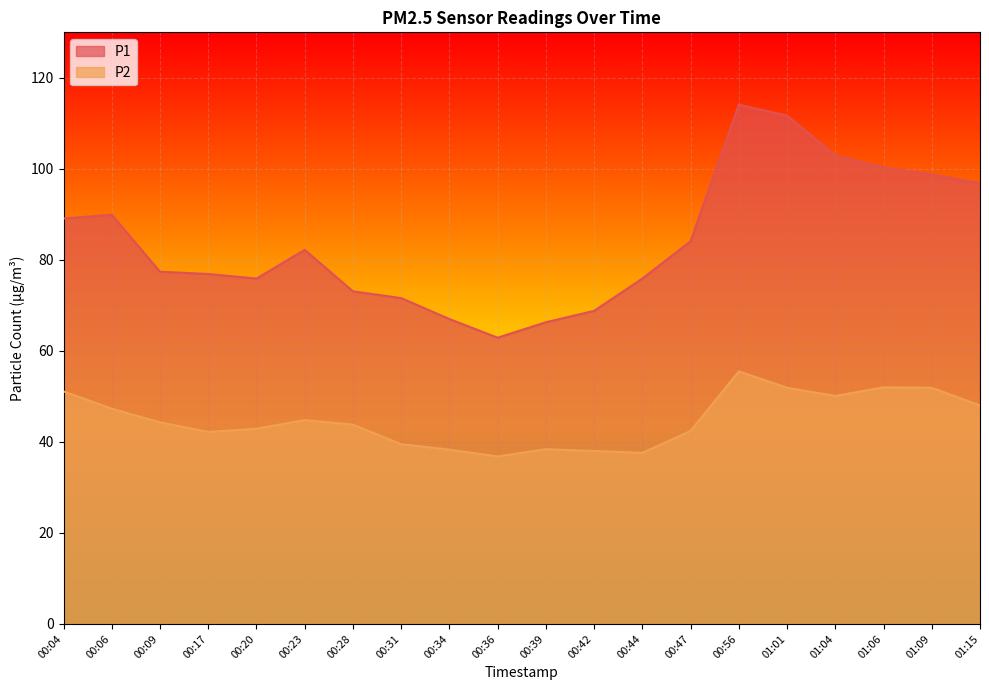

At how many categories does at least one series exceed 50?

20